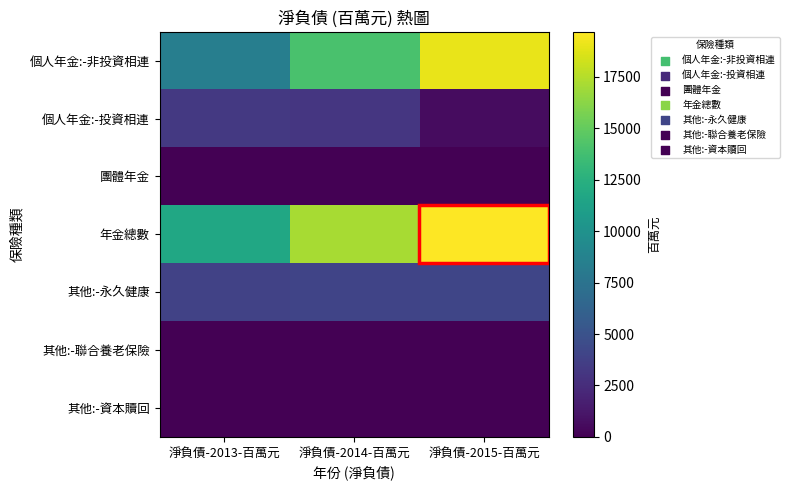

Between 淨負債-2013-百萬元 and 淨負債-2014-百萬元, which series saw the biggest shift?

個人年金:-非投資相連